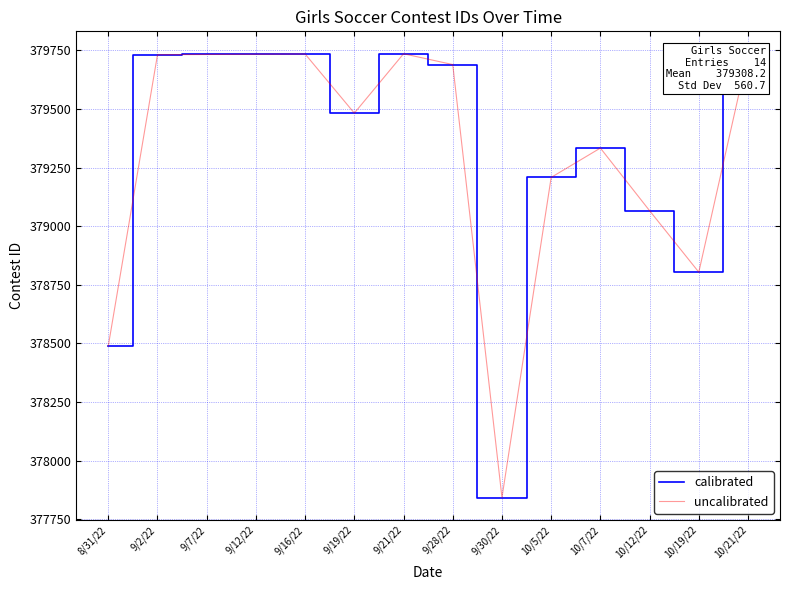

What is the sum of the uncalibrated values at 10/12/22 and 9/30/22?

756909